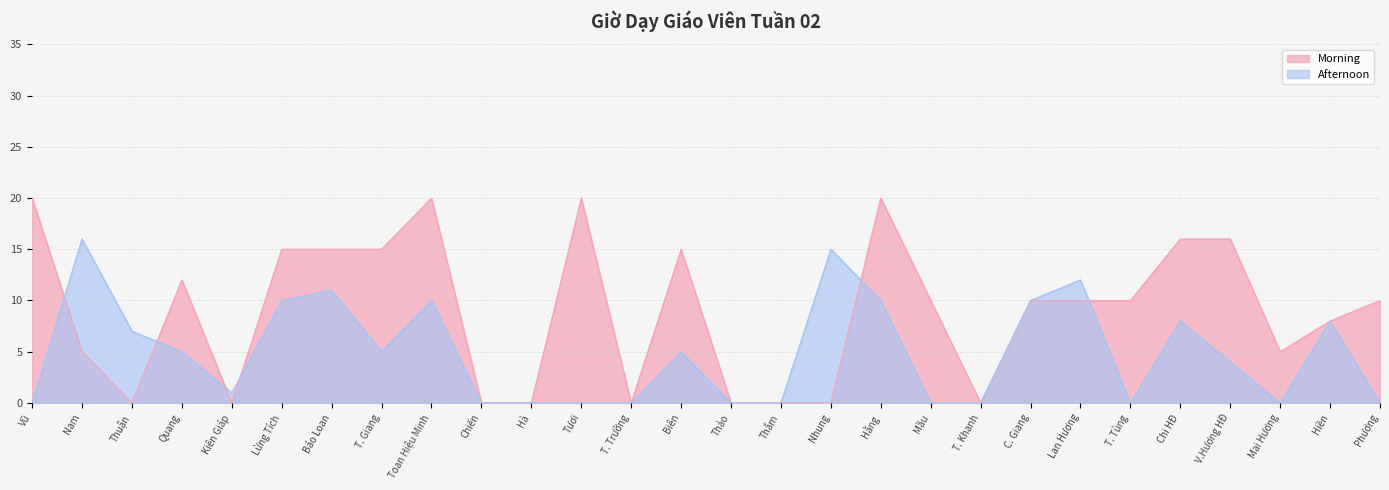

Reading right to left, what are all the values shown in this chart?

Morning: 10	8	5	16	16	10	10	10	0	10	20	0	0	0	15	0	20	0	0	20	15	15	15	0	12	0	5	20
Afternoon: 0	8	0	4	8	0	12	10	0	0	10	15	0	0	5	0	0	0	0	10	5	11	10	1	5	7	16	0